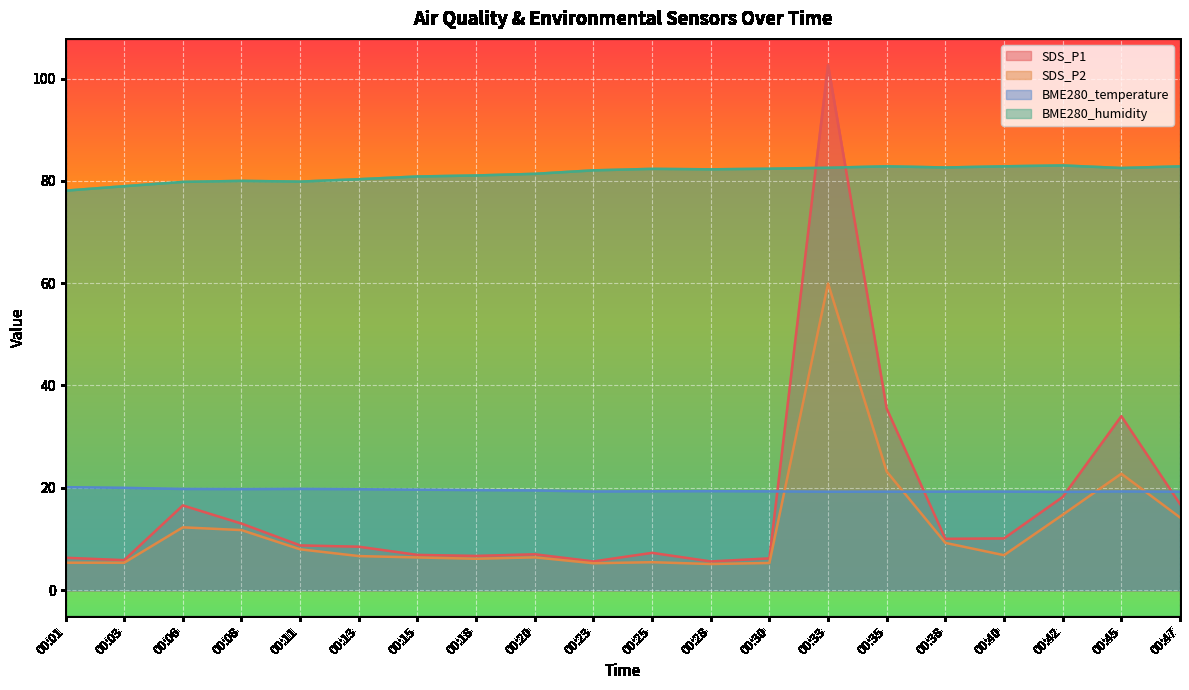

What is the difference between the maximum and second lowest values in the SDS_P2 series?

54.7